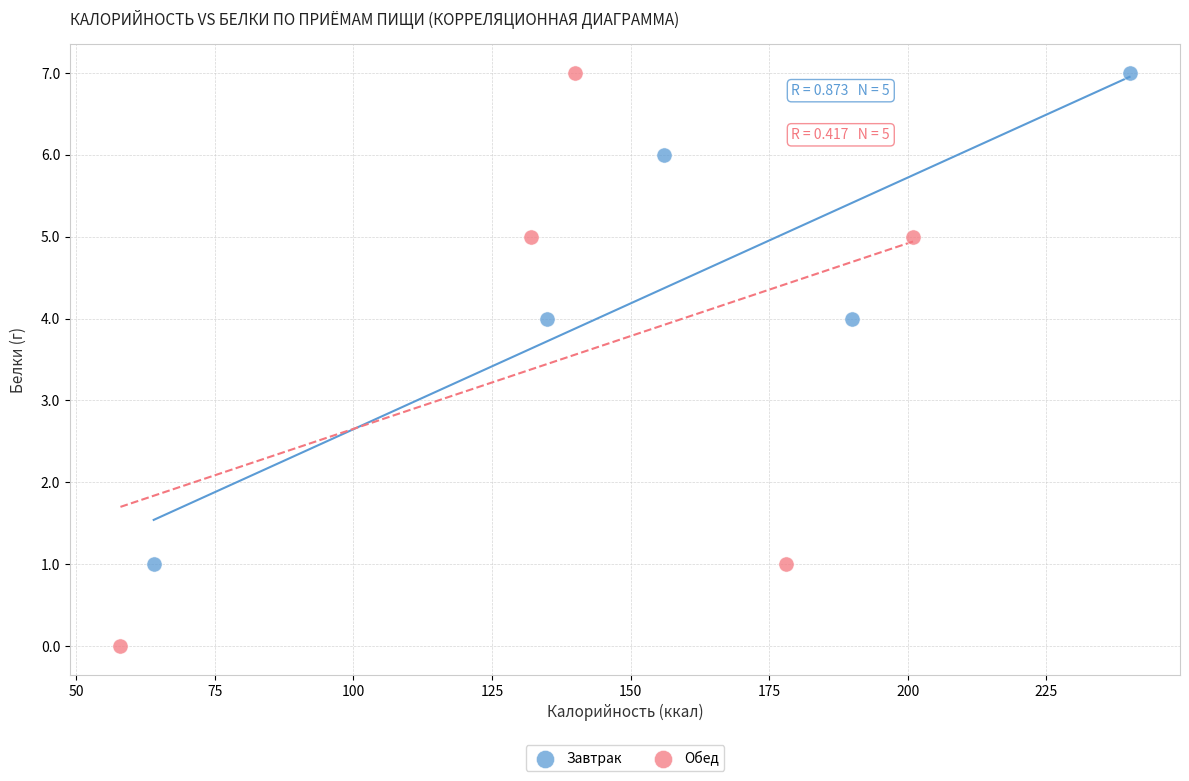

Which series has the widest spread of Y values?

Обед